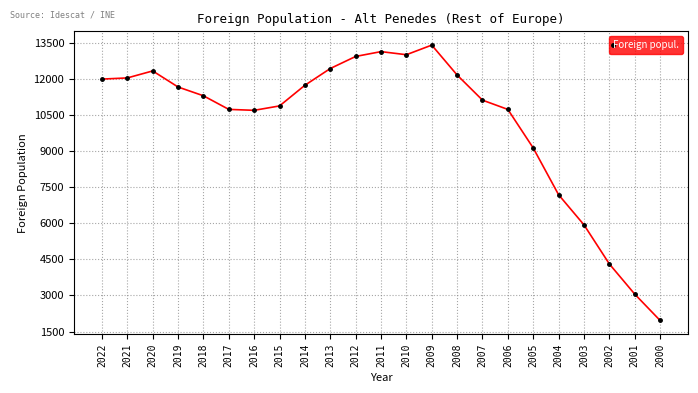

What is the ratio of the value at 2013 to the value at 2001?

4.1